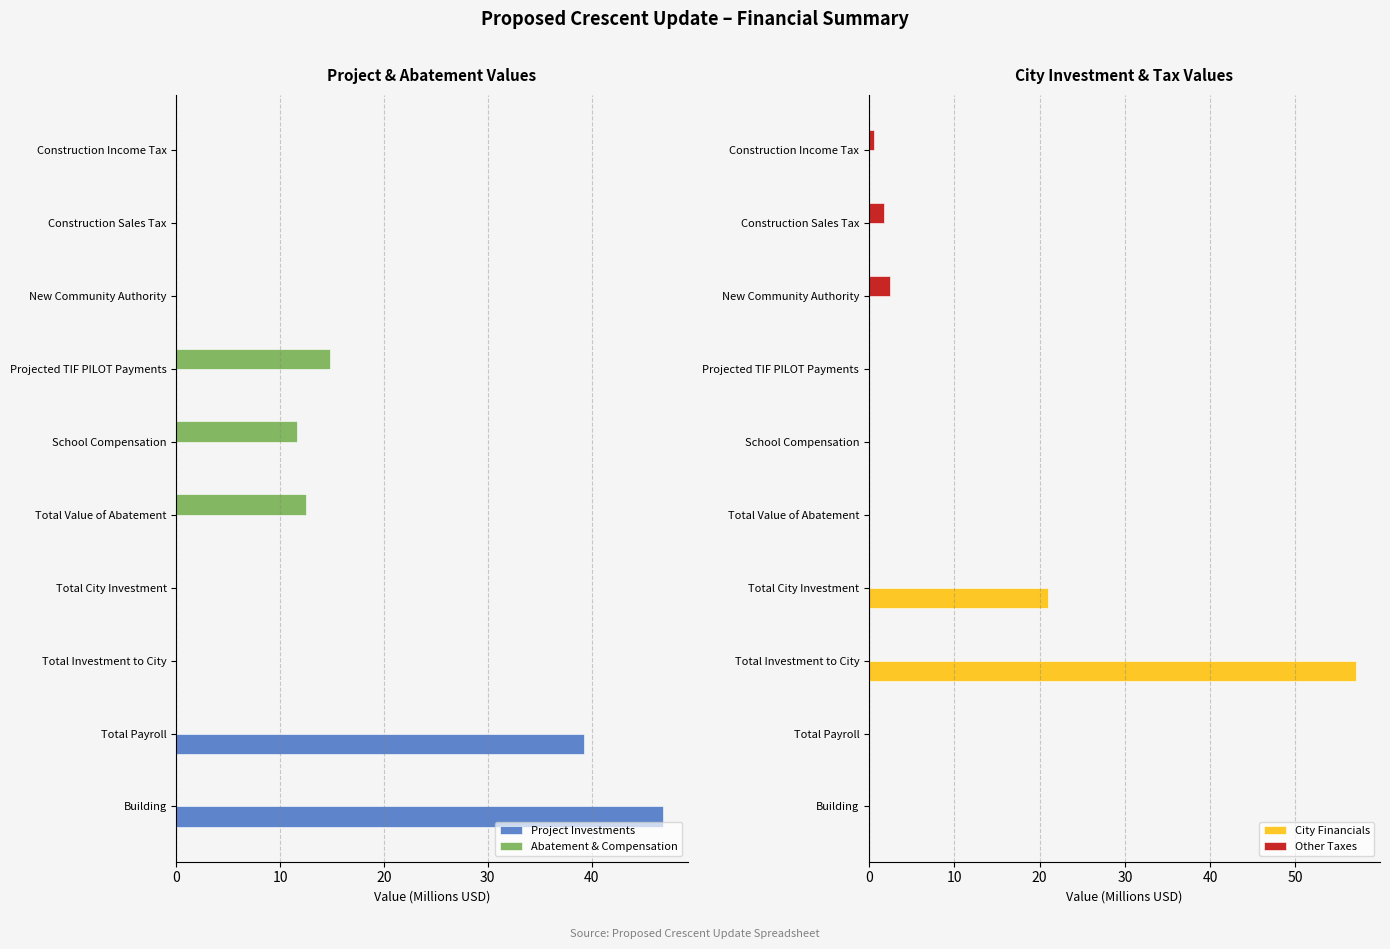

Is it true that Abatement & Compensation equals 0.0 at Building?

True